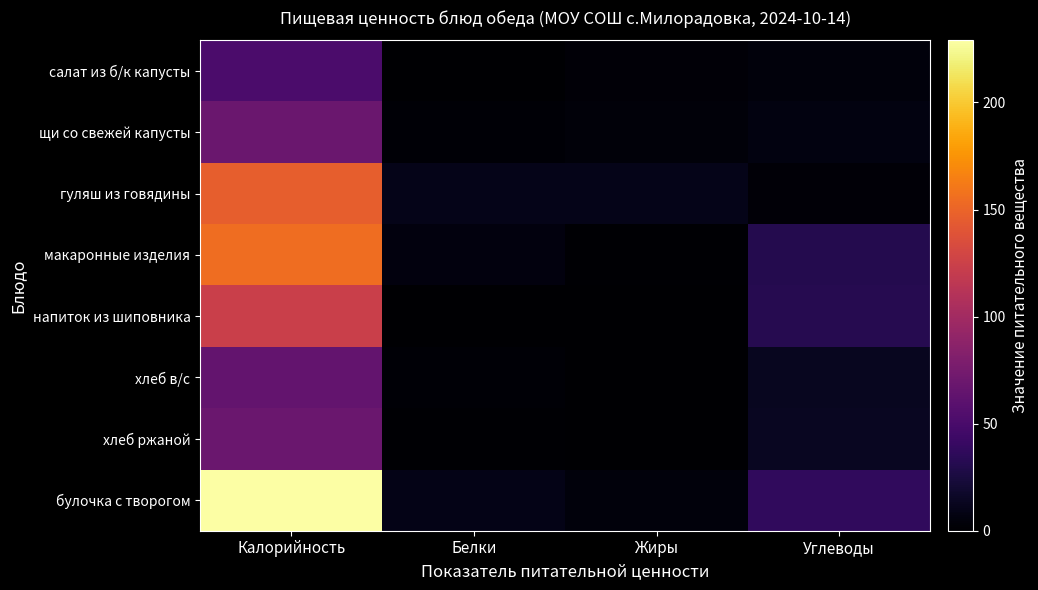

Count the number of categories in the chart.

4